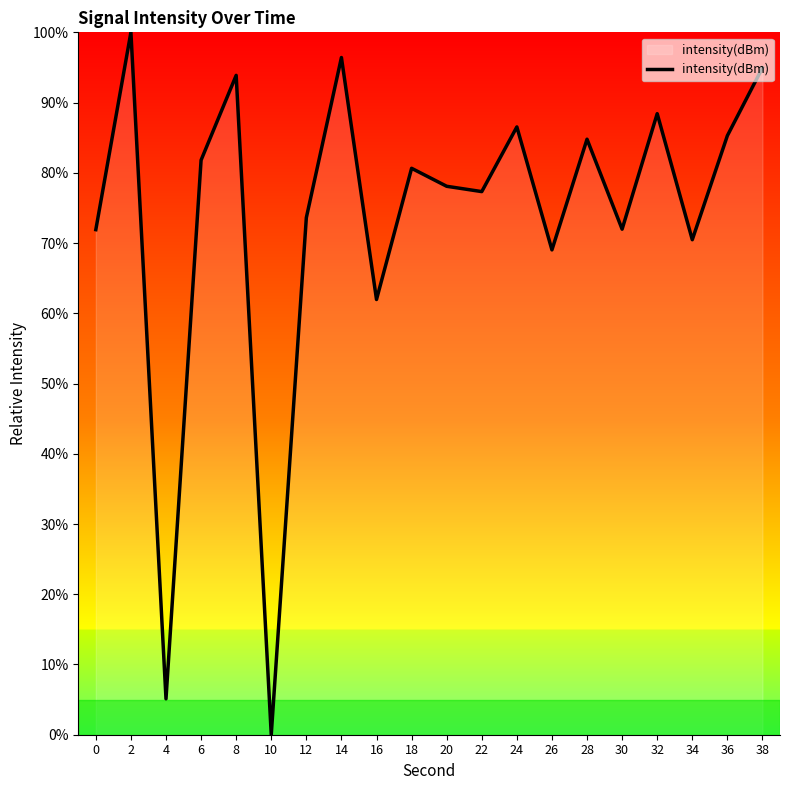

How many interior local peaks (higher than both neighbors) does the data have?

7